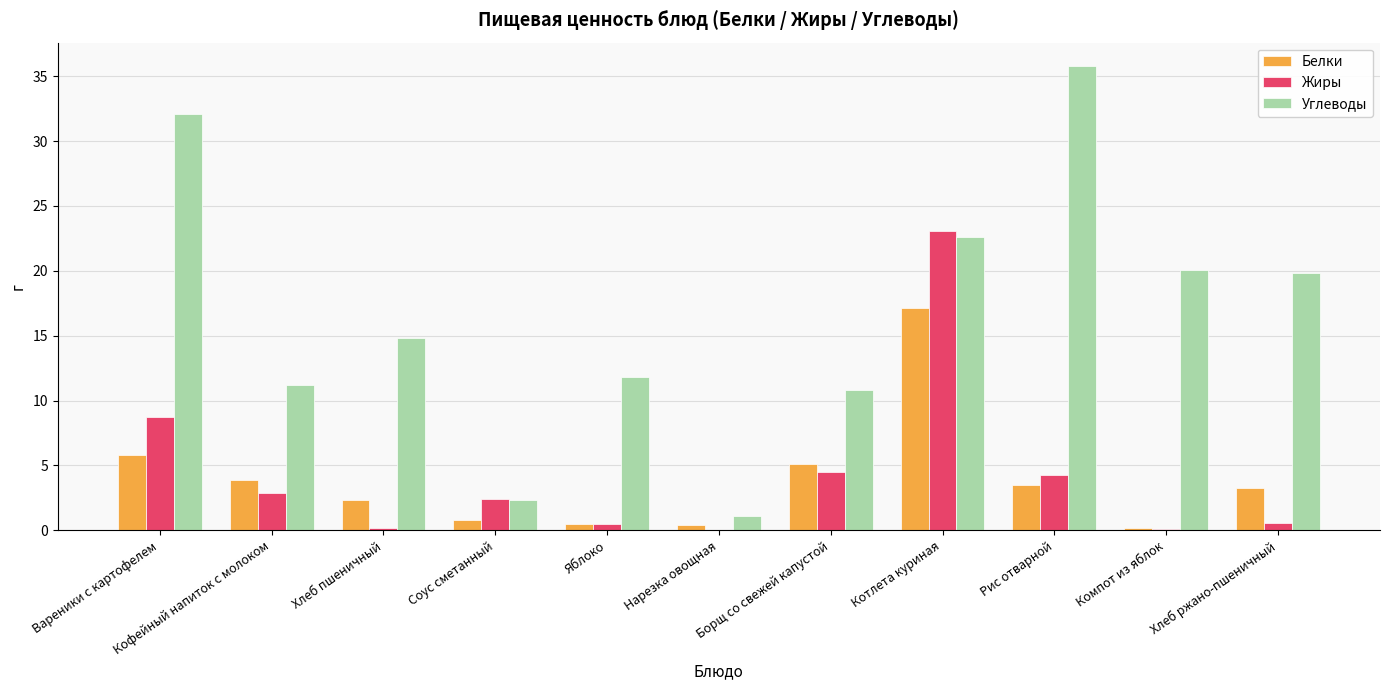

The value of Белки at Хлеб пшеничный is 2.3. True or false?

True